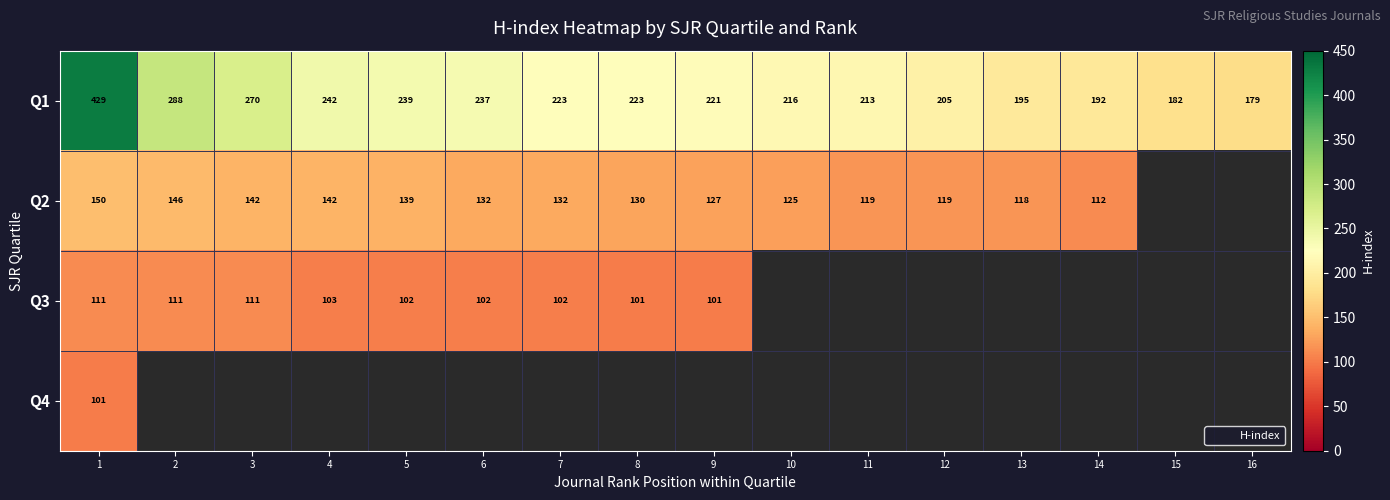

At which category is the sum across all series the highest?

1